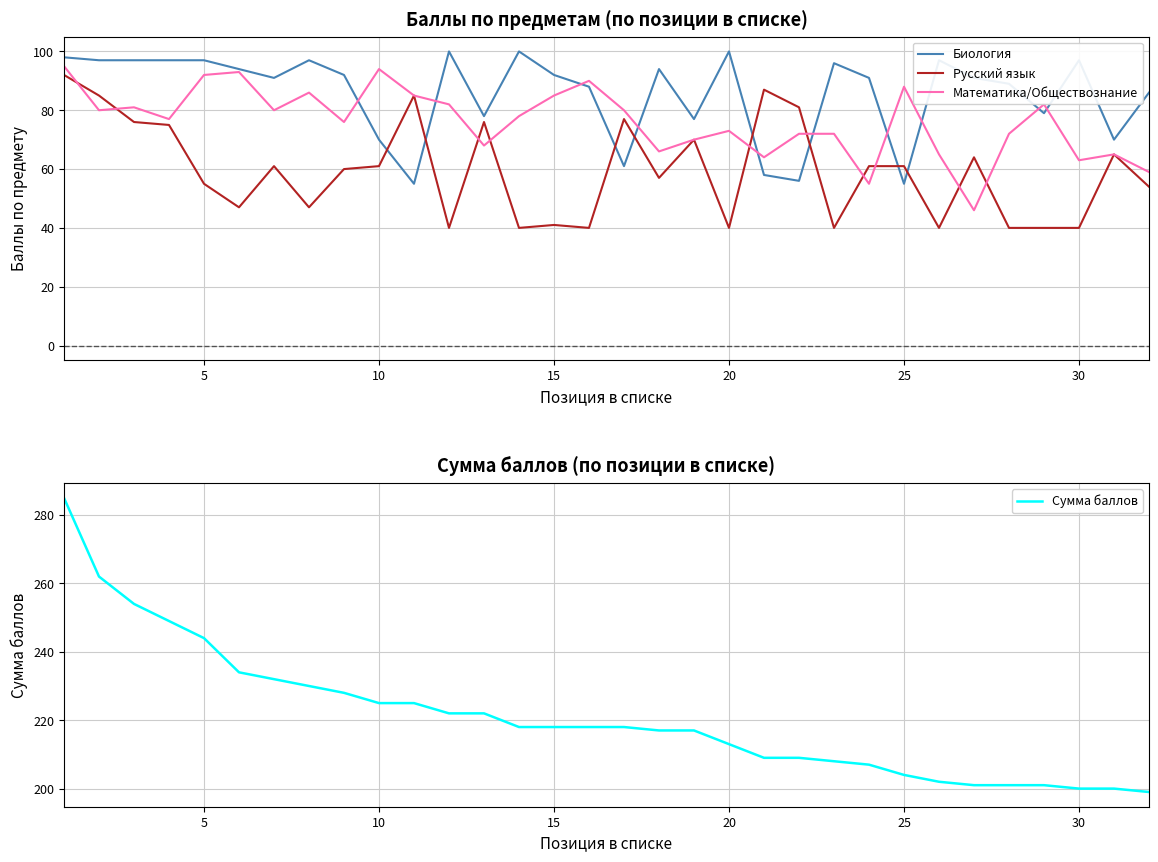

How many lines are shown in the chart?

4